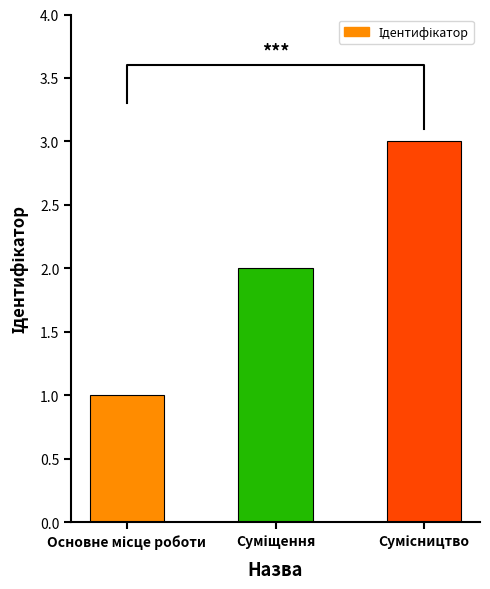

What is the label of the 2nd bar from the left?

Суміщення